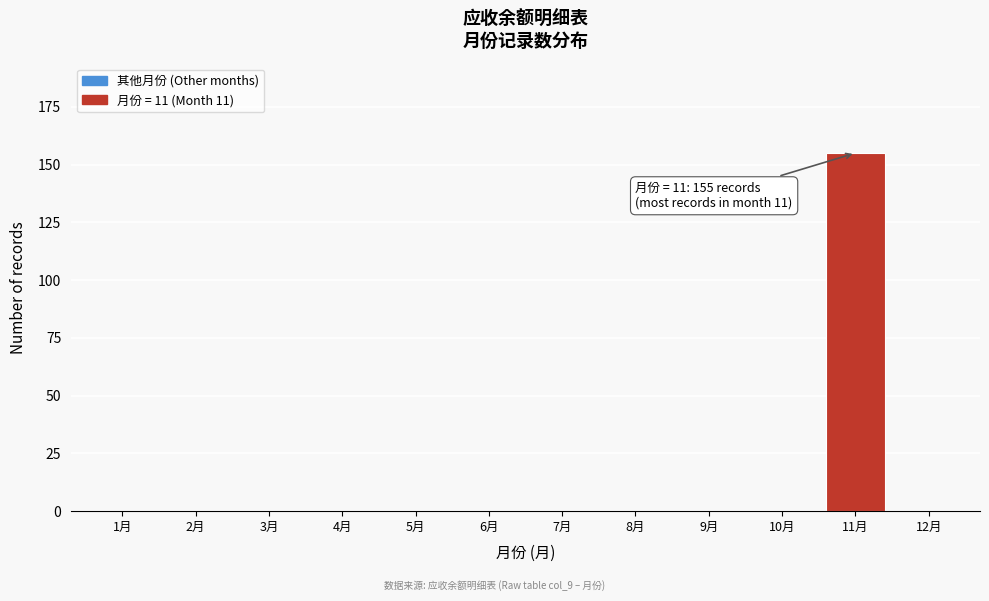

Reading right to left, list all the values displayed in this chart.

12月=0	11月=155	10月=0	9月=0	8月=0	7月=0	6月=0	5月=0	4月=0	3月=0	2月=0	1月=0